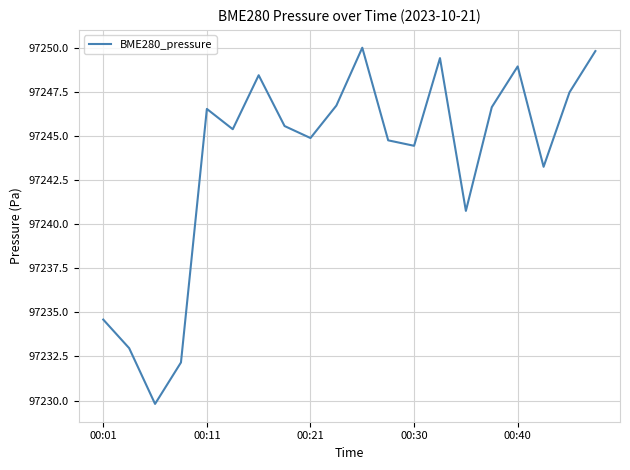

What is the difference between the maximum and minimum values?

20.2